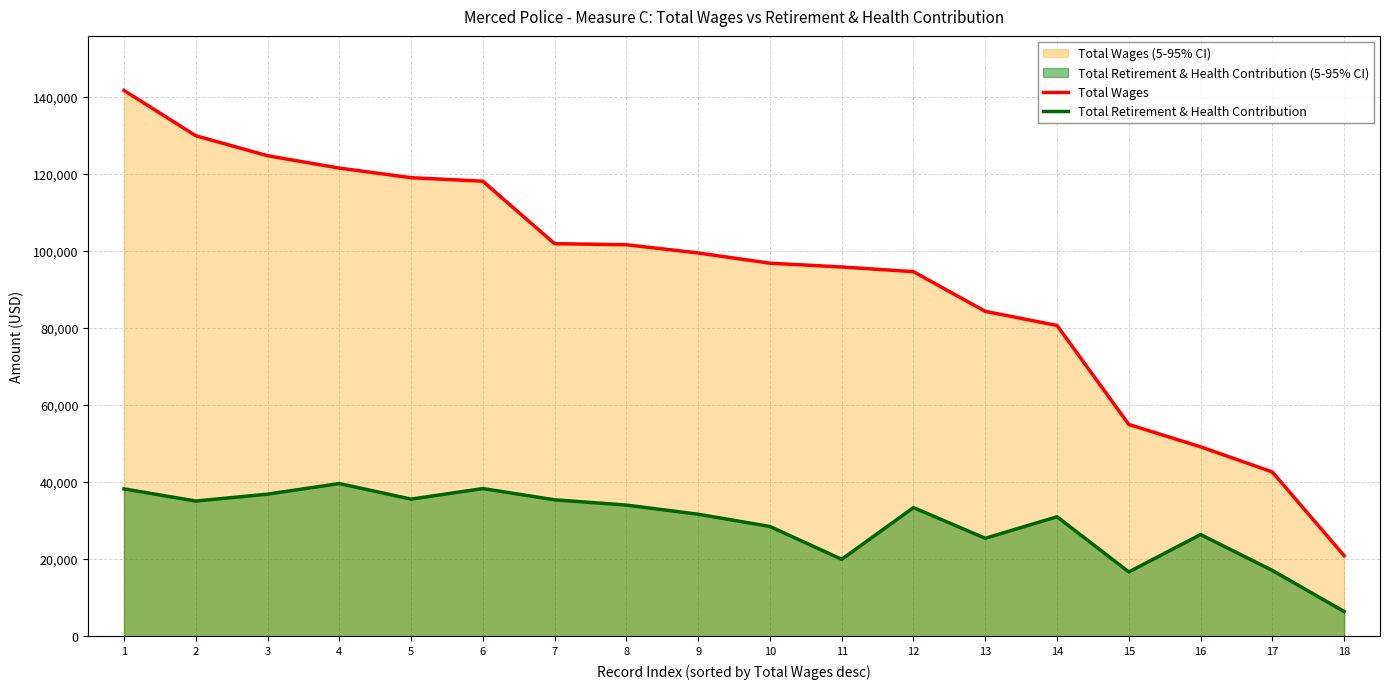

Where does the Total Retirement & Health Contribution series first go above 33362?

1